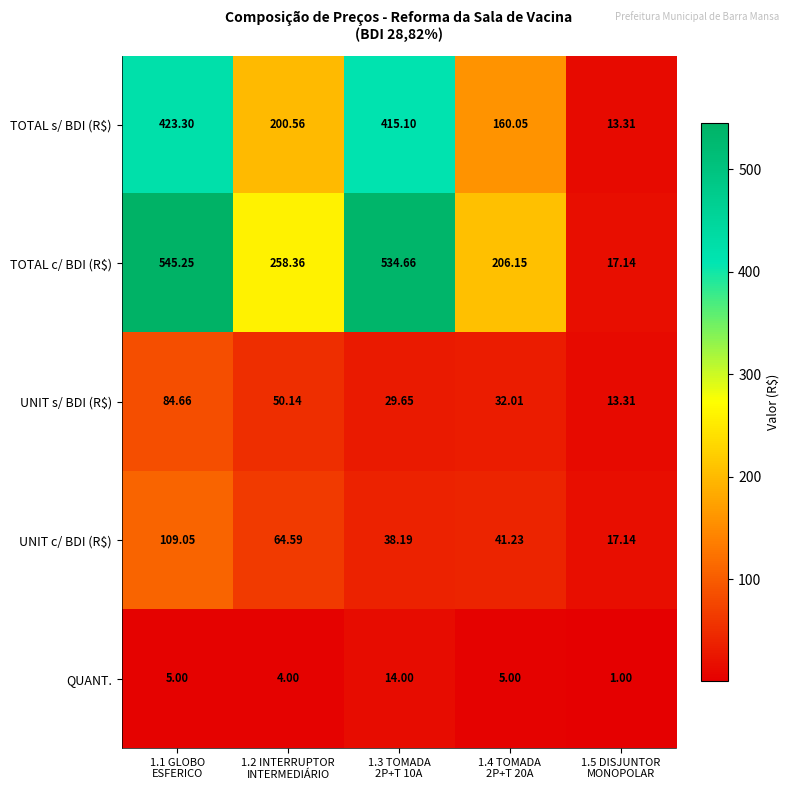

Which series has the widest spread of values?

TOTAL c/ BDI (R$)